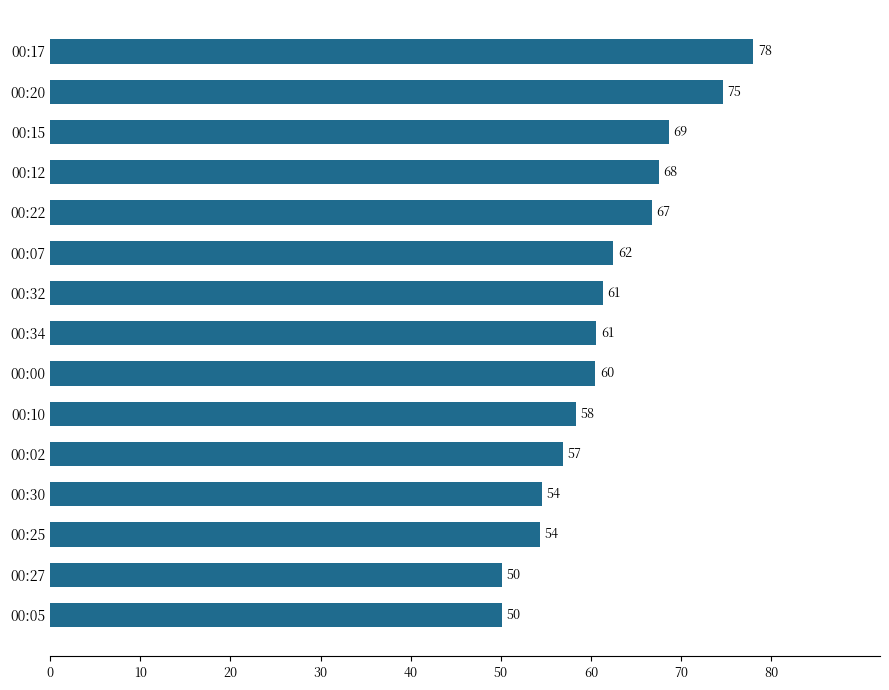

What is the minimum value shown in the chart?

50.1